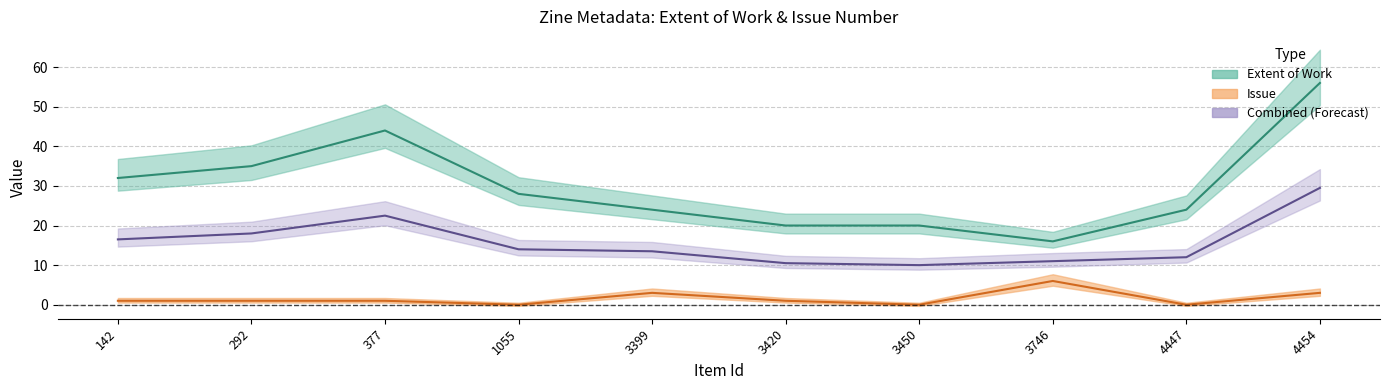

What is the difference between the highest and lowest values at 4454?

53